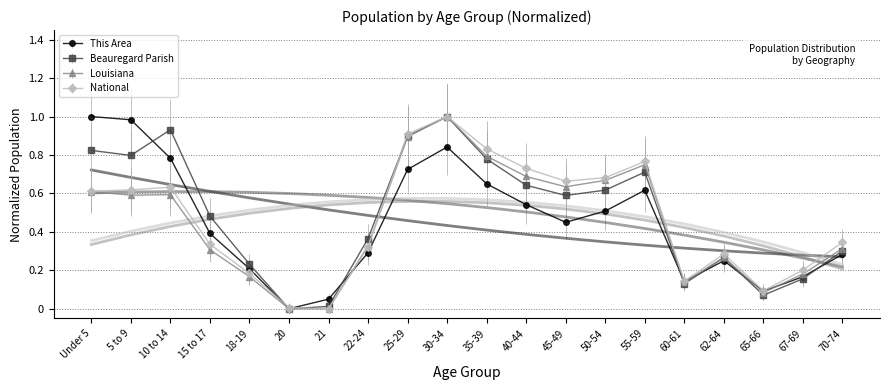

What is the difference between the National values at 10 to 14 and 65-66?

0.5